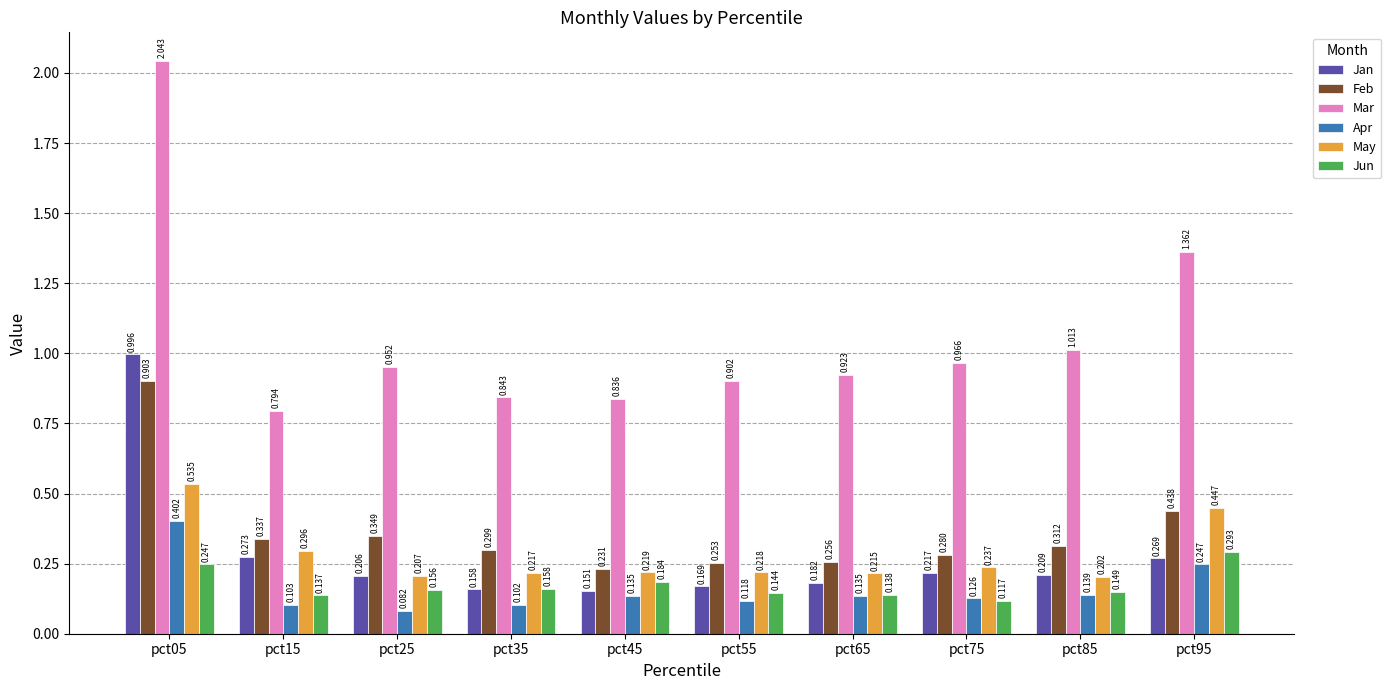

How many bars are there in total?

60